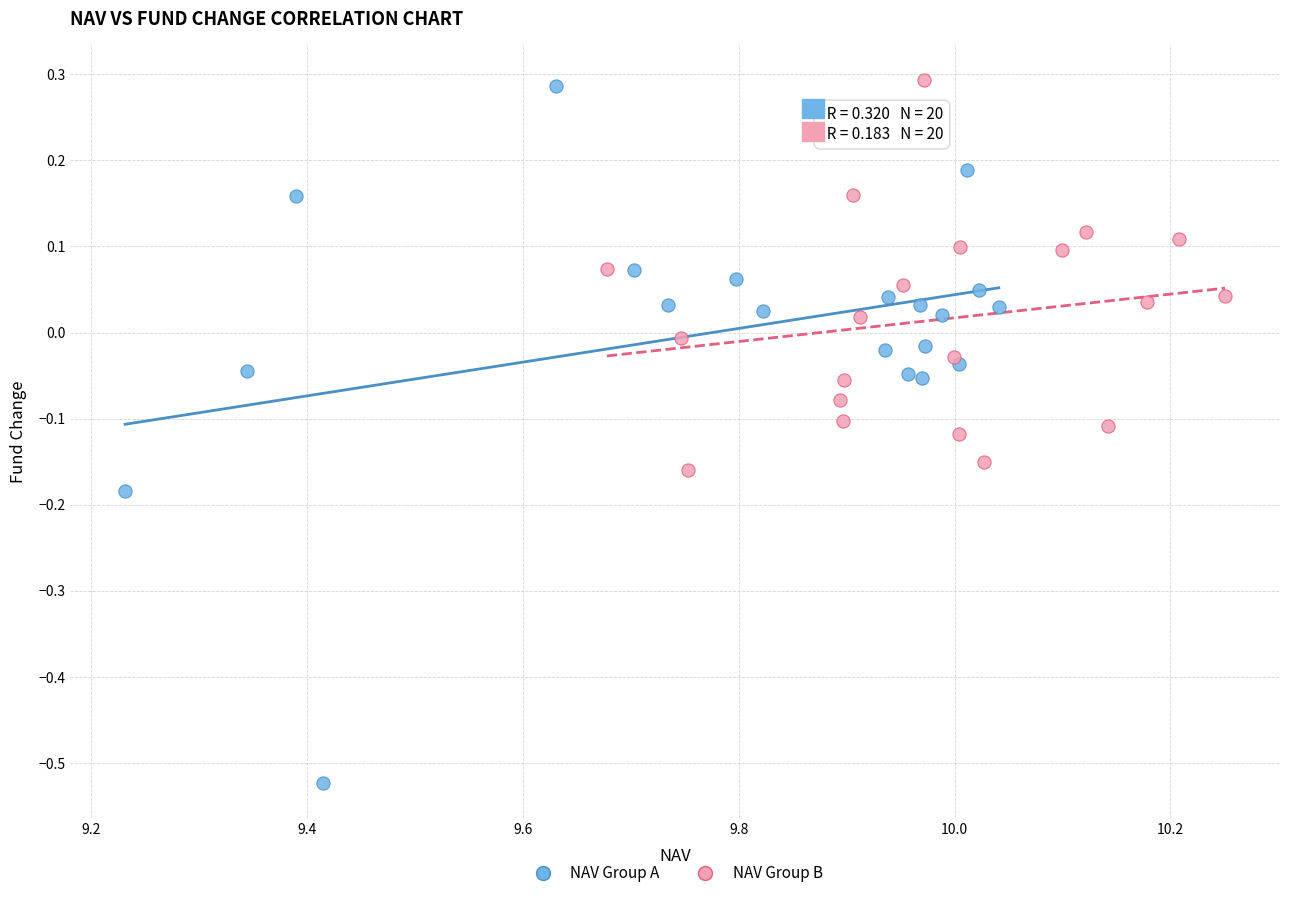

Which series has the largest Y range (max minus min)?

NAV Group A